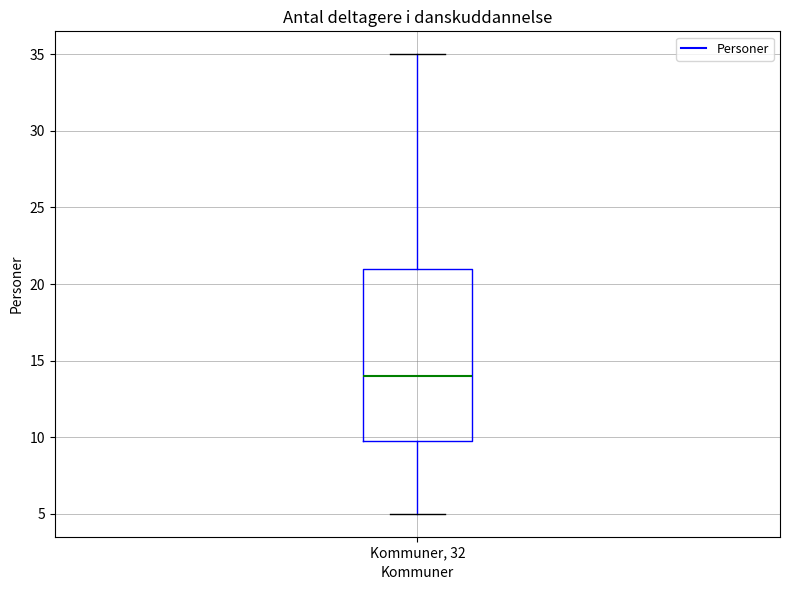

Where does the median line of the box for Kommuner, 32 sit on the y-axis? The values are not printed on the chart, so give them approximately, as read against the axis.

14